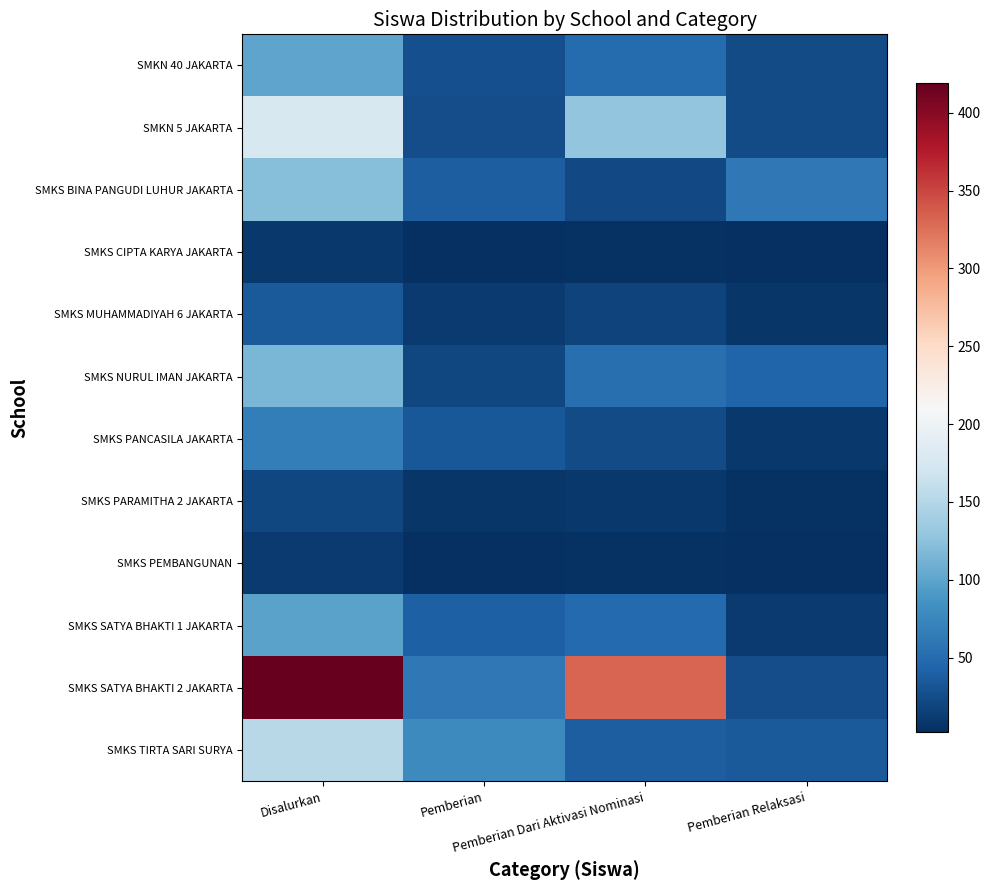

Which series has the largest total across all categories?

SMKS SATYA BHAKTI 2 JAKARTA